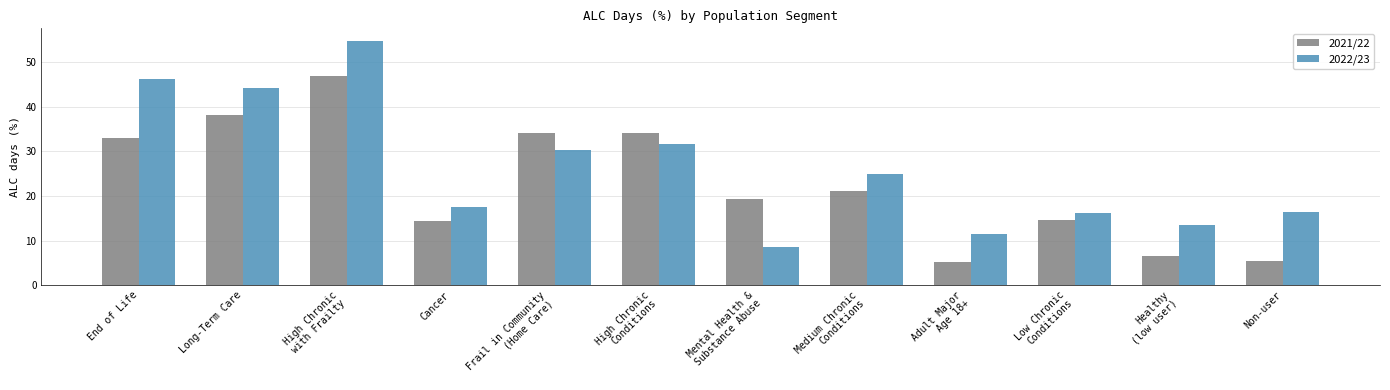

What is the lowest value of the 2022/23 series?

8.7